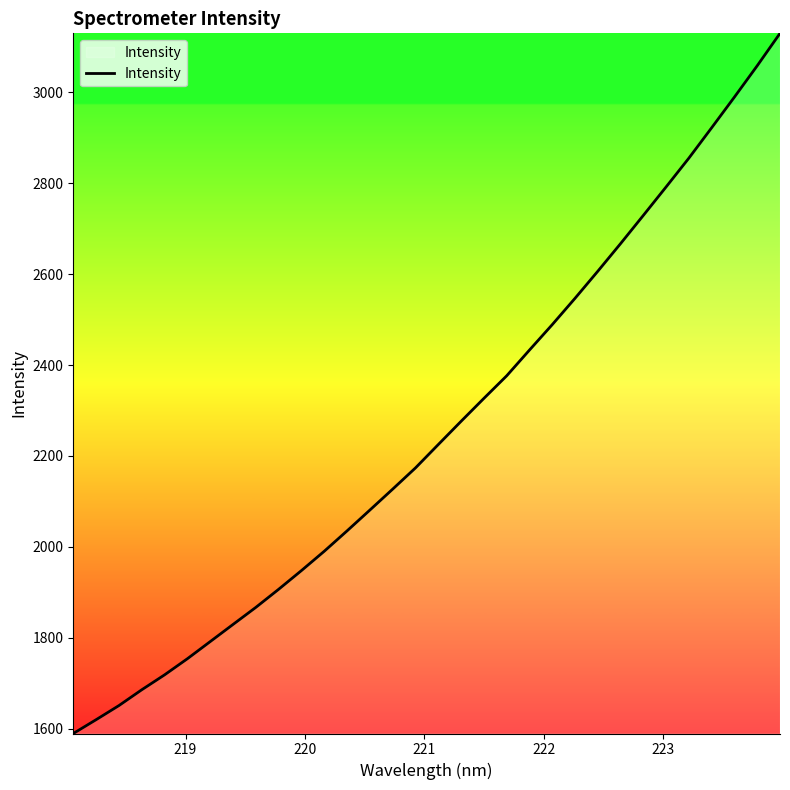

What is the smallest value displayed?

1589.2